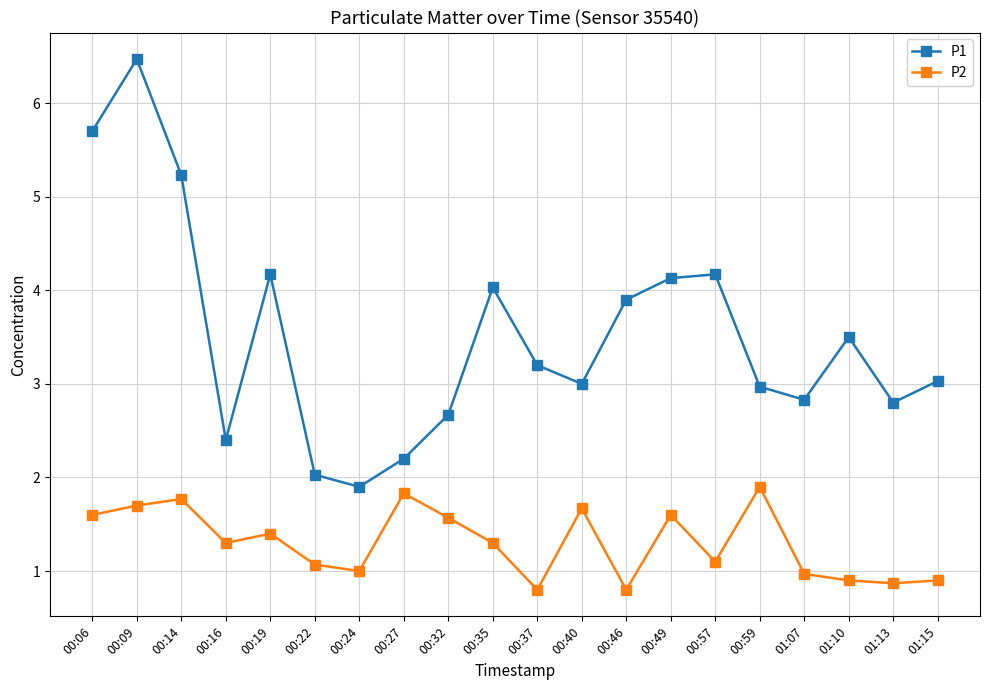

The value of P2 at 00:59 is 1.9. True or false?

True